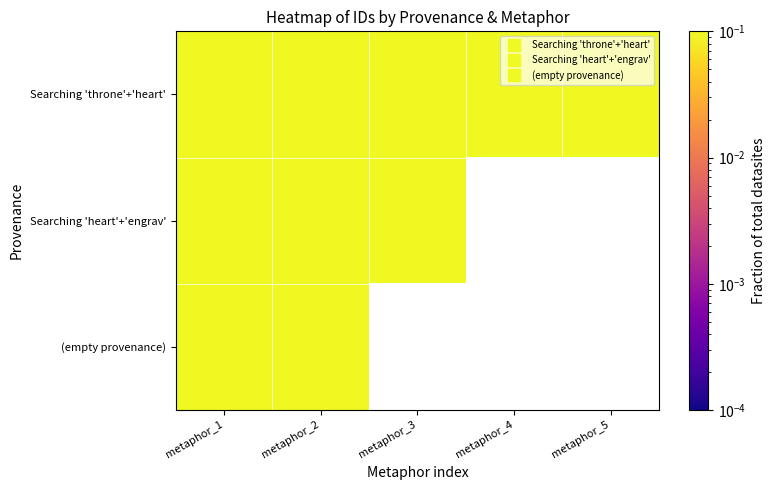

The value of Searching 'throne'+'heart' at metaphor_1 is 0.1. True or false?

True